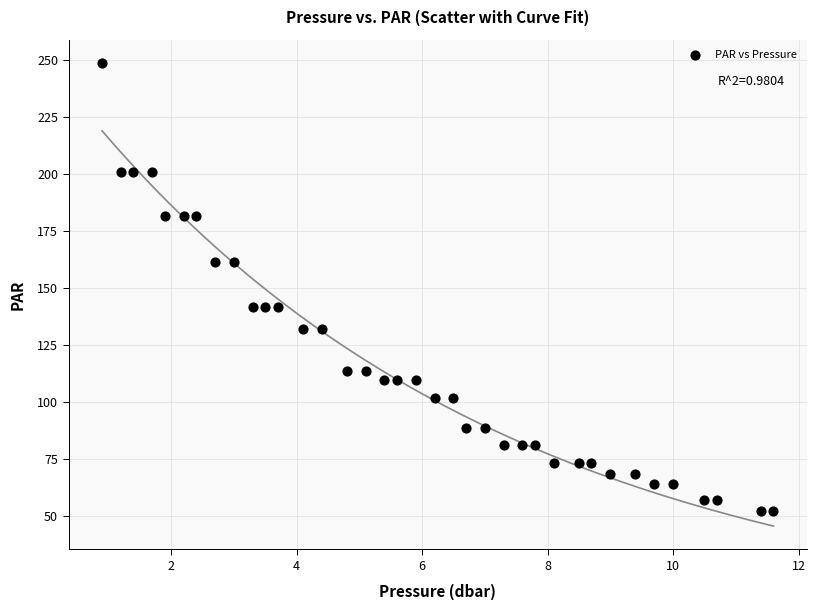

What is the range of X values (max minus min)?

10.7